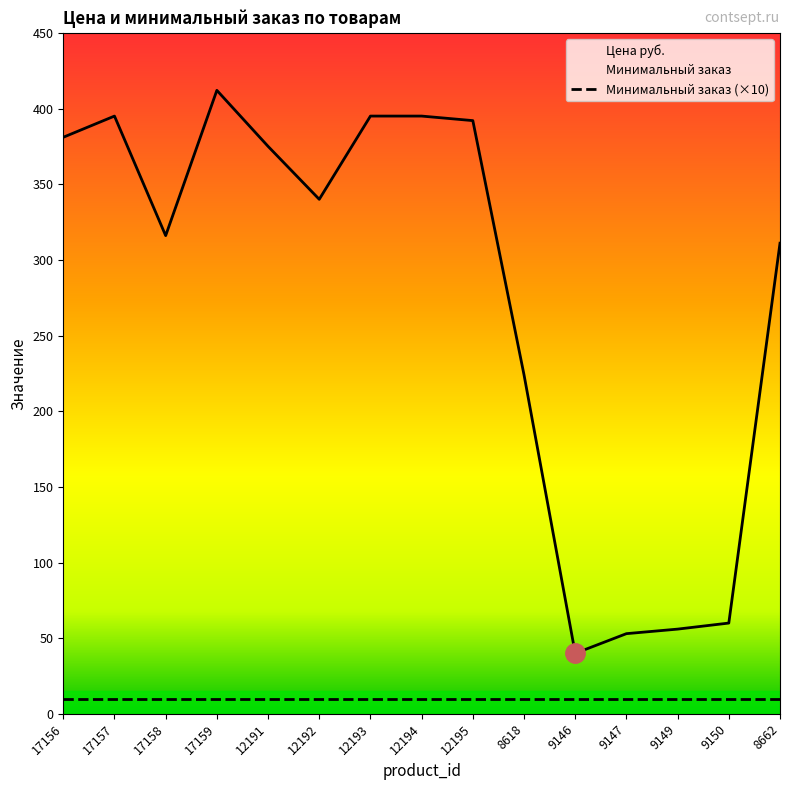

Reading left to right, extract all data points from this chart.

381	395	316	412	375	340	395	395	392	224	40	53	56	60	311